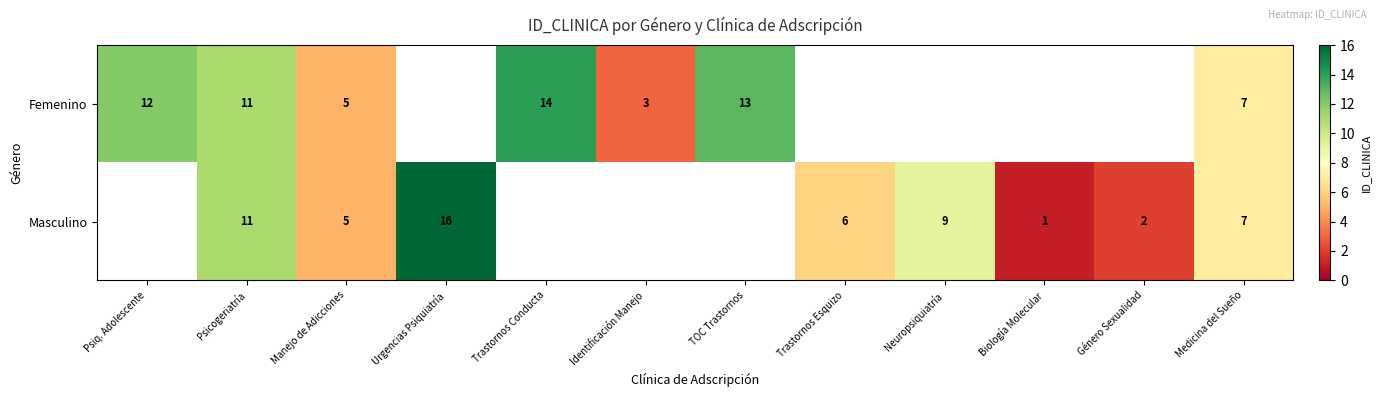

Is the value of Femenino at Trastornos Conducta greater than the value of Masculino at Medicina del Sueño?

Yes